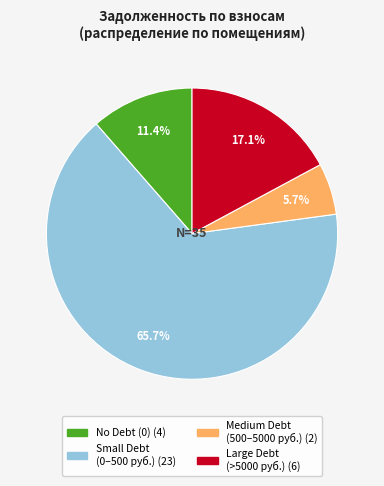

Is there any slice that represents more than half of the pie?

Yes